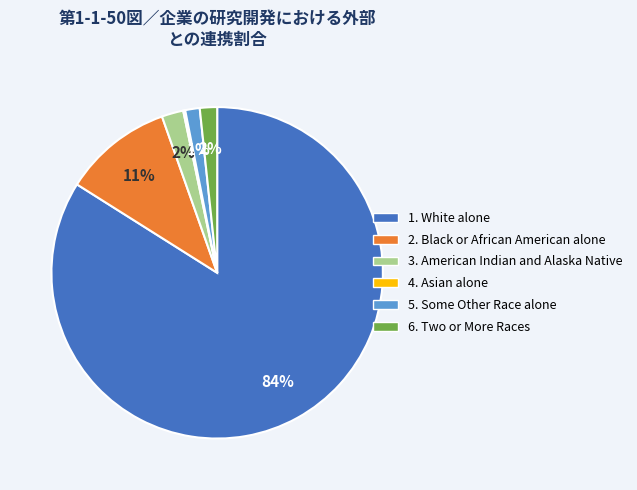

To the nearest percent, what is the average slice percentage?

17%